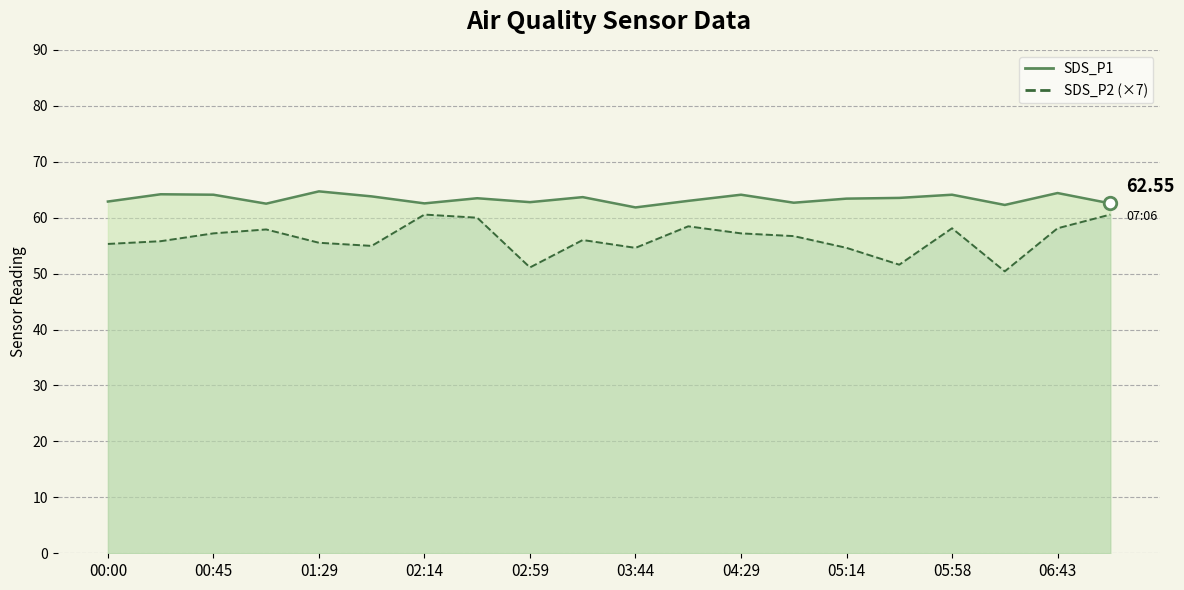

Between 05:14 and 16, which series saw the biggest shift?

SDS_P2_line